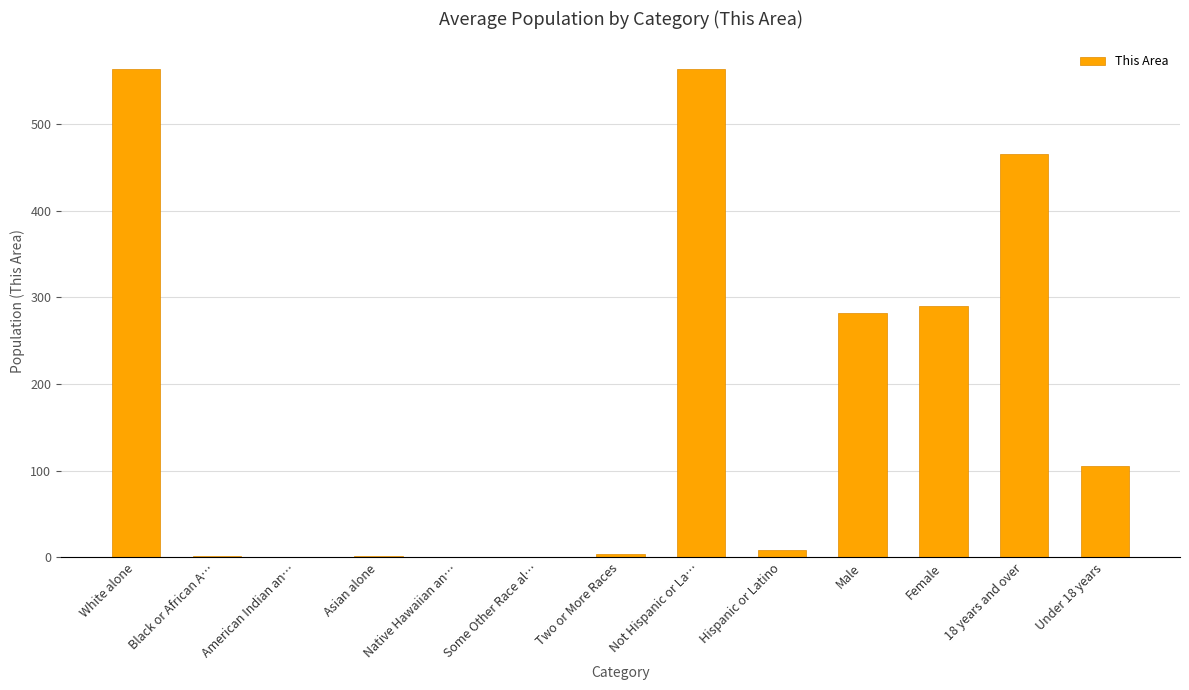

How many data points does each series have?

13